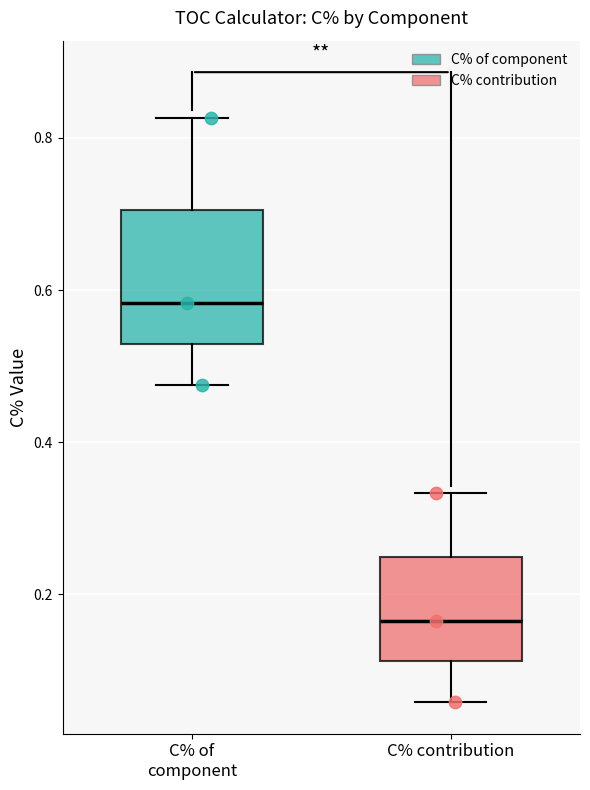

Comparing the boxes themselves (not the whiskers), which one is the tallest?

C% of component